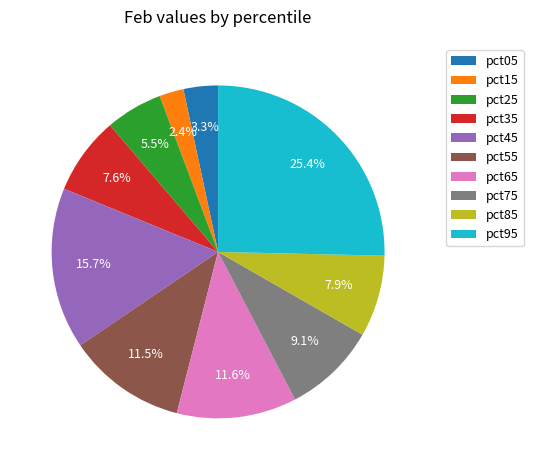

What portion of the pie excludes pct05?

96.7%